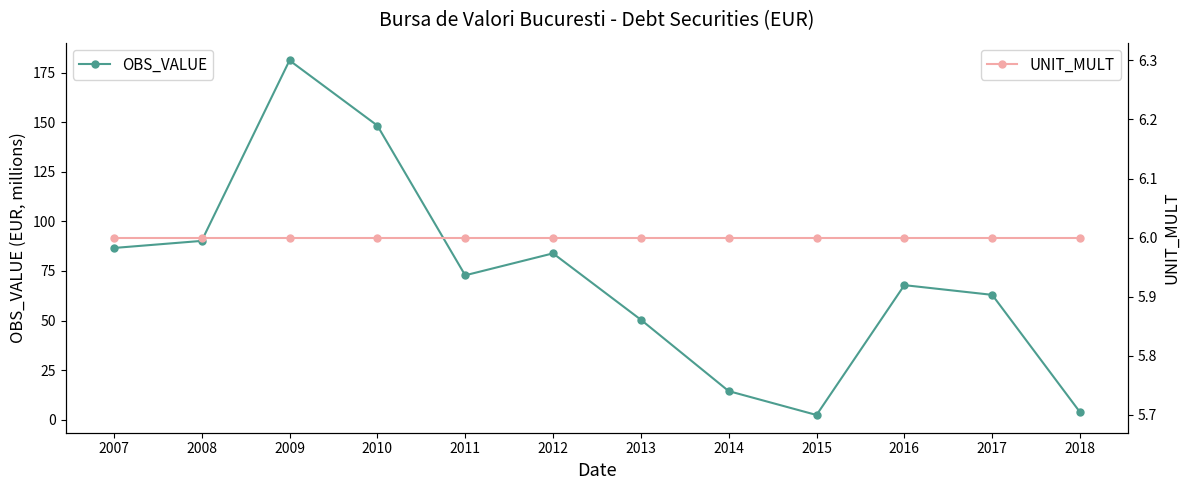

What value does the UNIT_MULT series have at 2018?

6.0